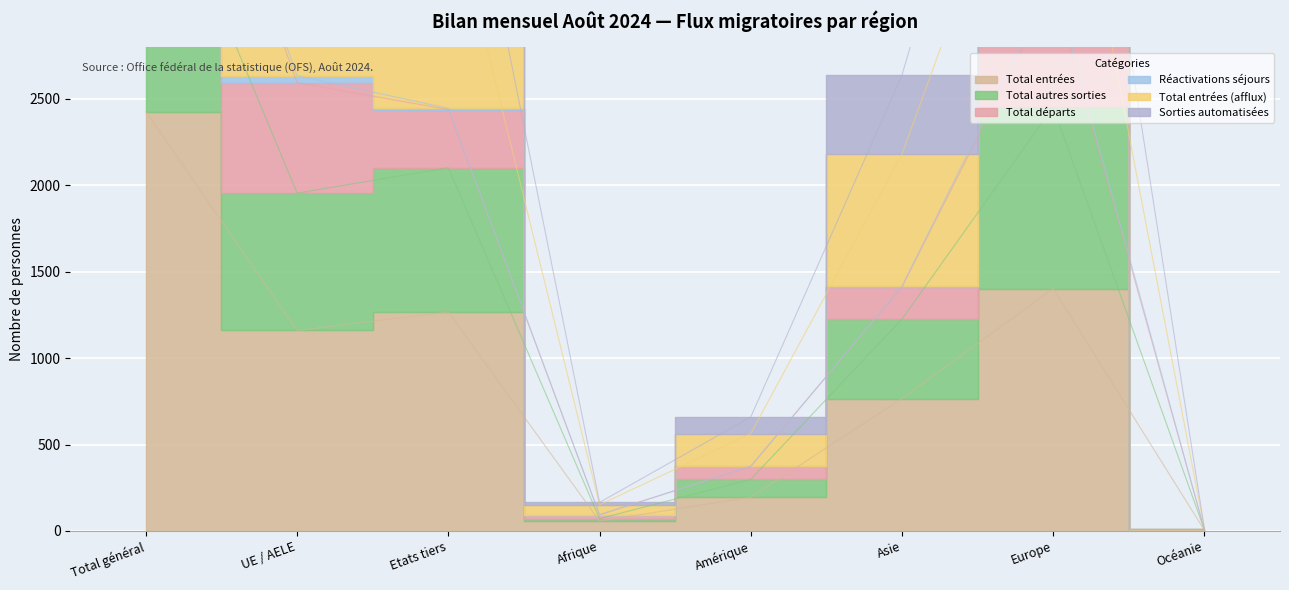

Rank the categories by Total entrées value from highest to lowest.

Total général, Europe, Etats tiers, UE / AELE, Asie, Amérique, Afrique, Océanie